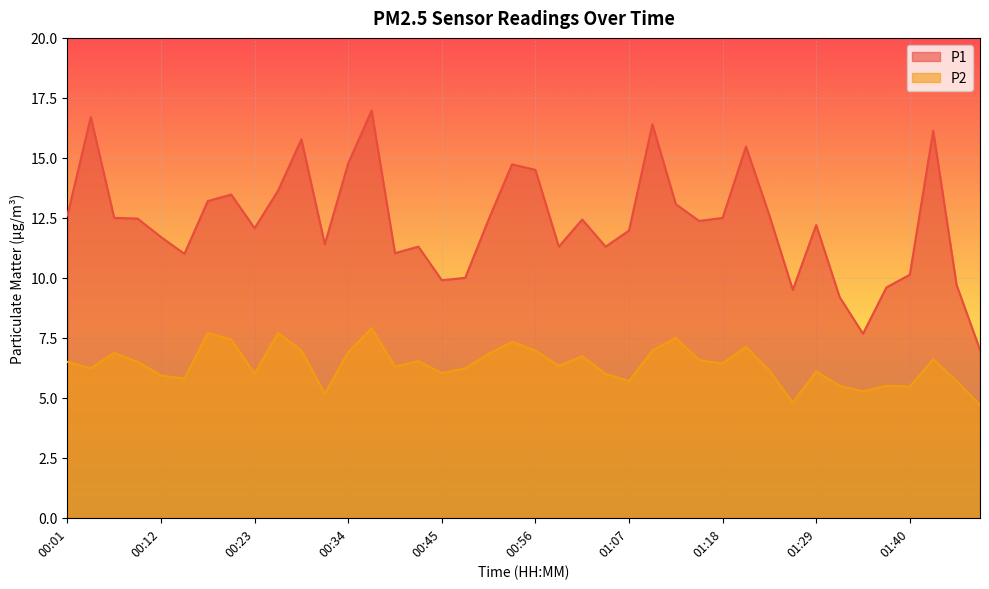

How many lines are shown in the chart?

2